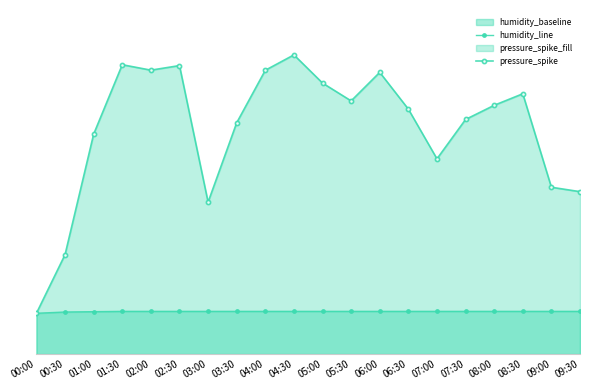

In pressure_spike, how many points are lower than both neighbors (excluding endpoints)?

4